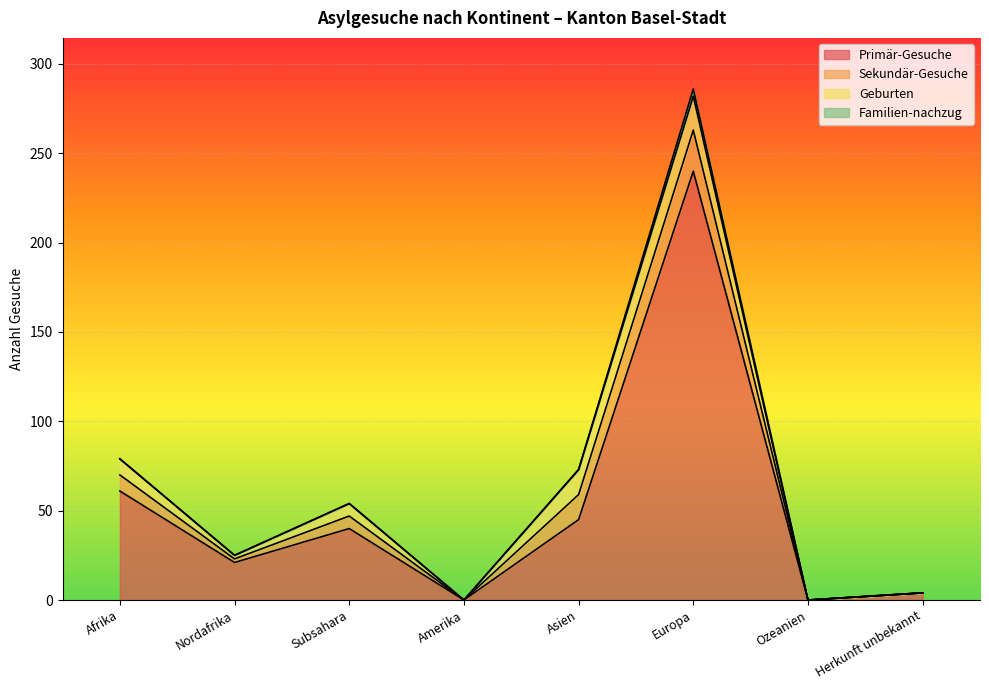

True or false: Familien-nachzug and Geburten intersect in this chart.

False